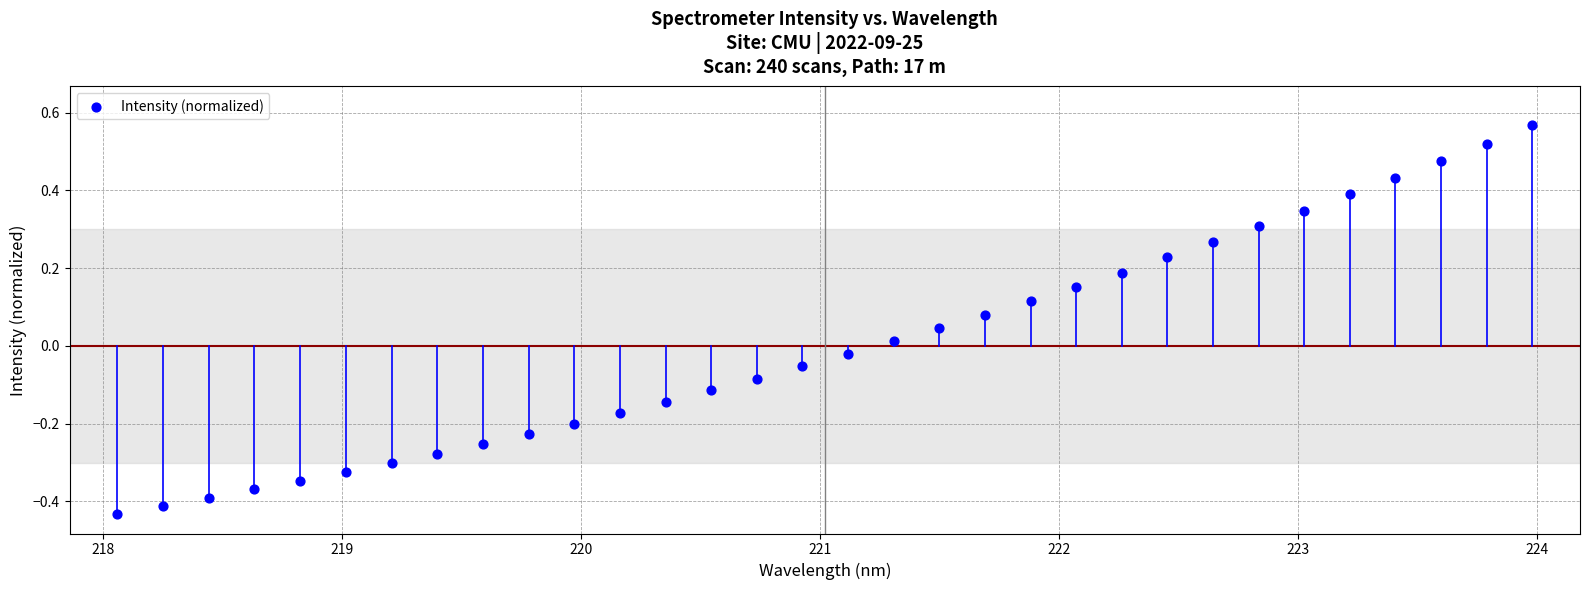

What is the range of X values (max minus min)?

5.9